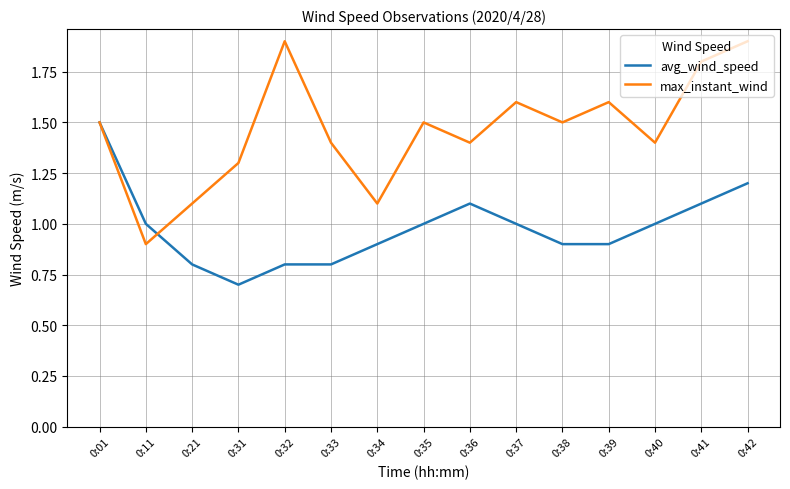

Rank the series by their maximum value, from lowest to highest.

avg_wind_speed, max_instant_wind